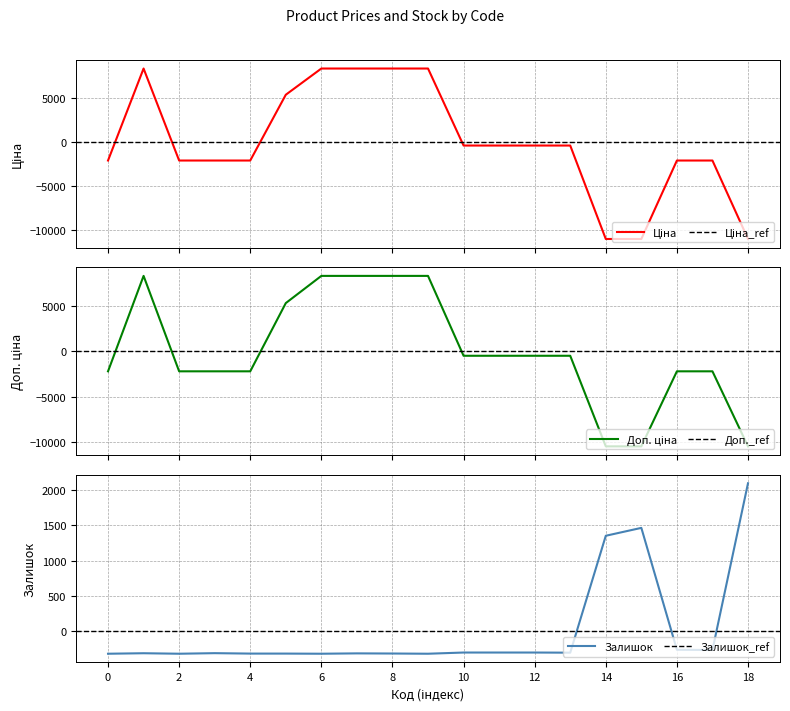

What is the difference between the second highest and second lowest values in the Залишок series?

1786.0